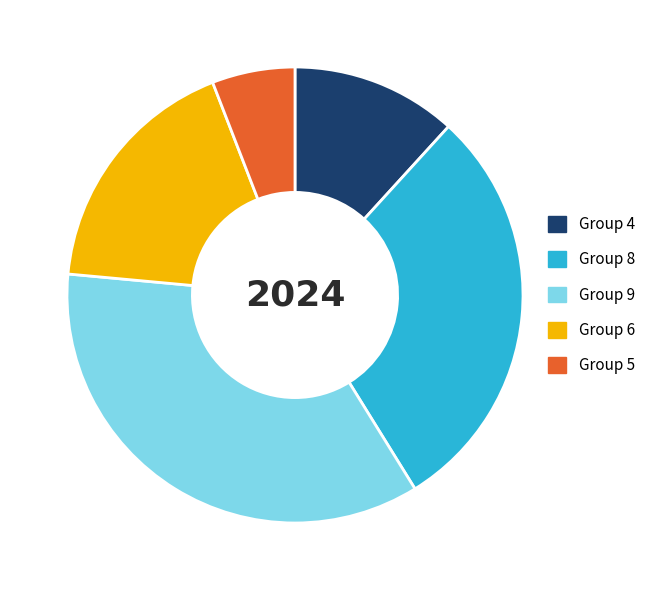

How many slices are in this pie chart?

5